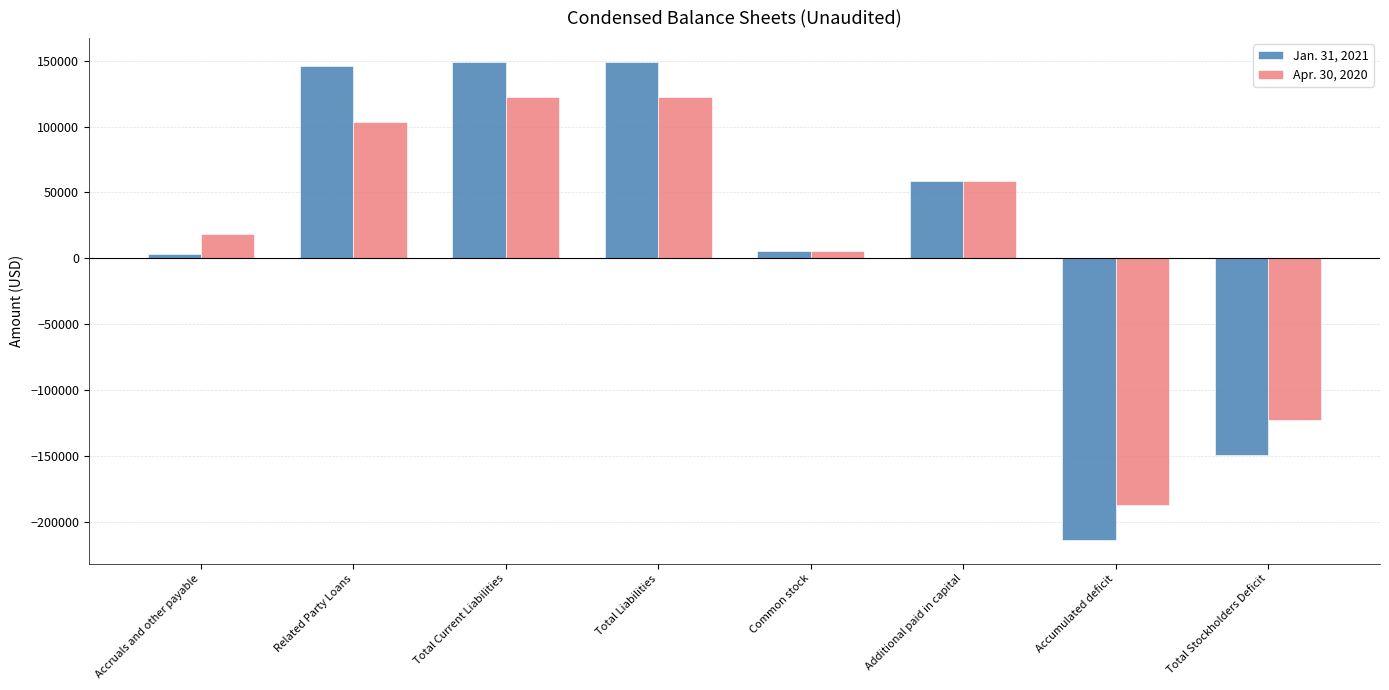

True or false: Apr. 30, 2020 has a value of 18755 at Accruals and other payable.

True